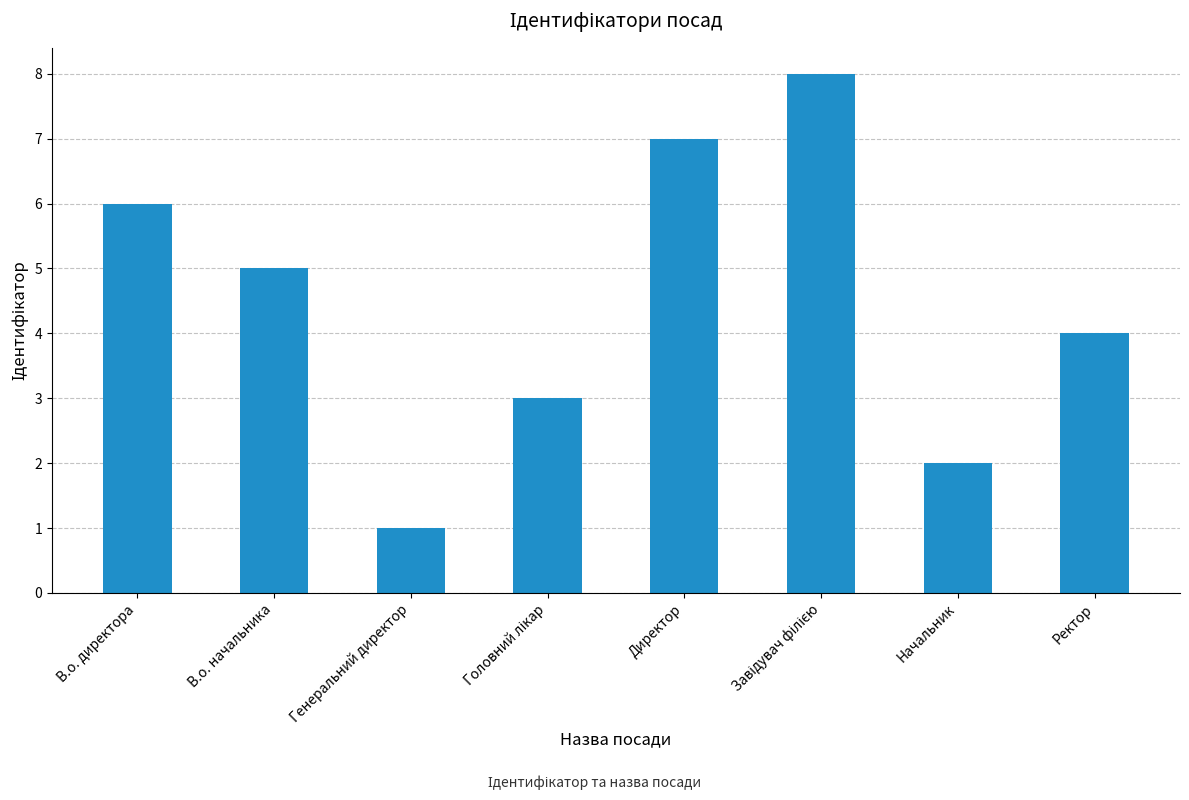

What is the change in value from В.о. директора to Генеральний директор?

-5